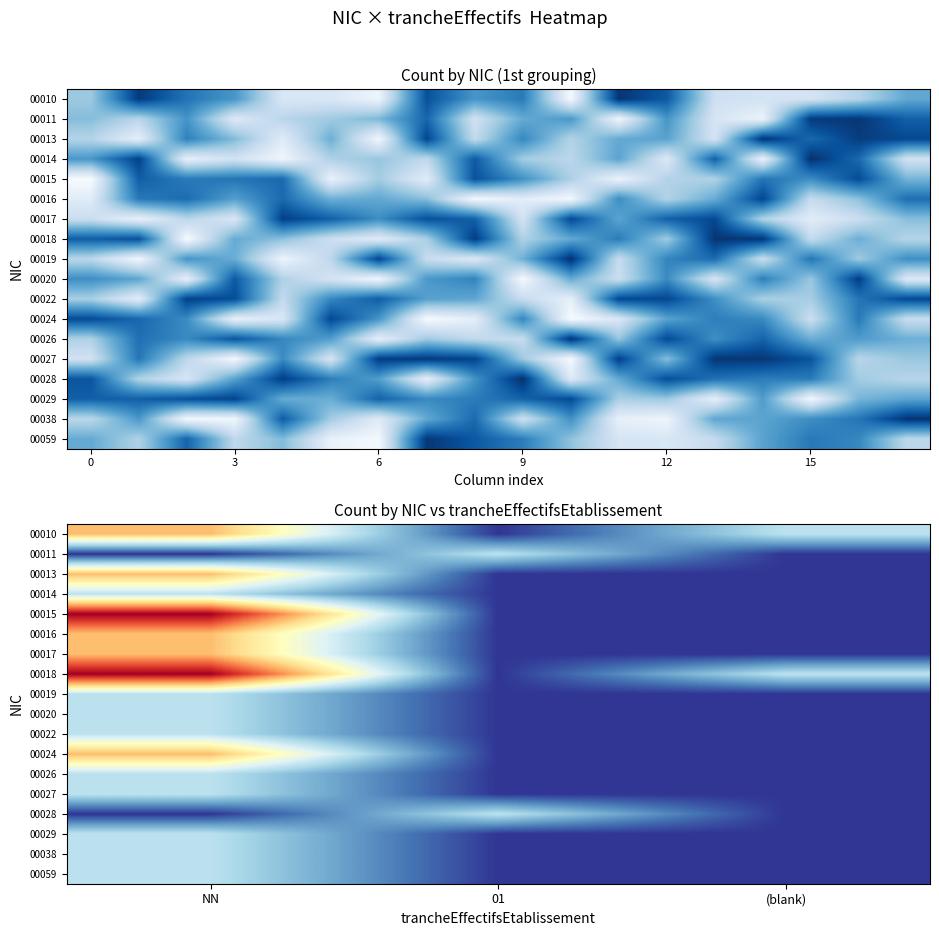

Is it true that 00017 equals 1 at 01?

False